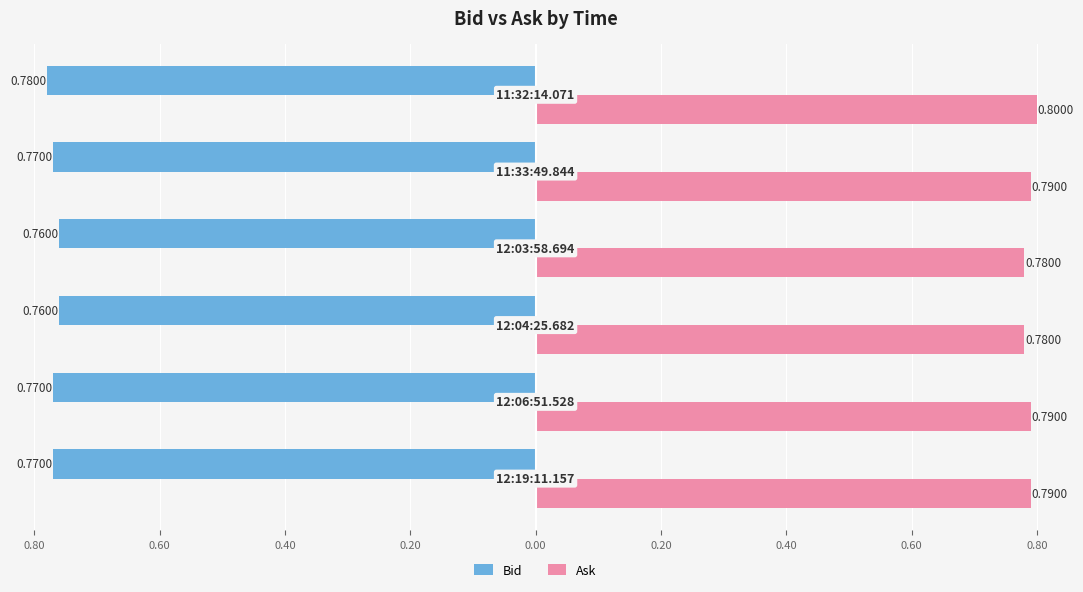

What are all the series names shown in the legend?

Bid, Ask